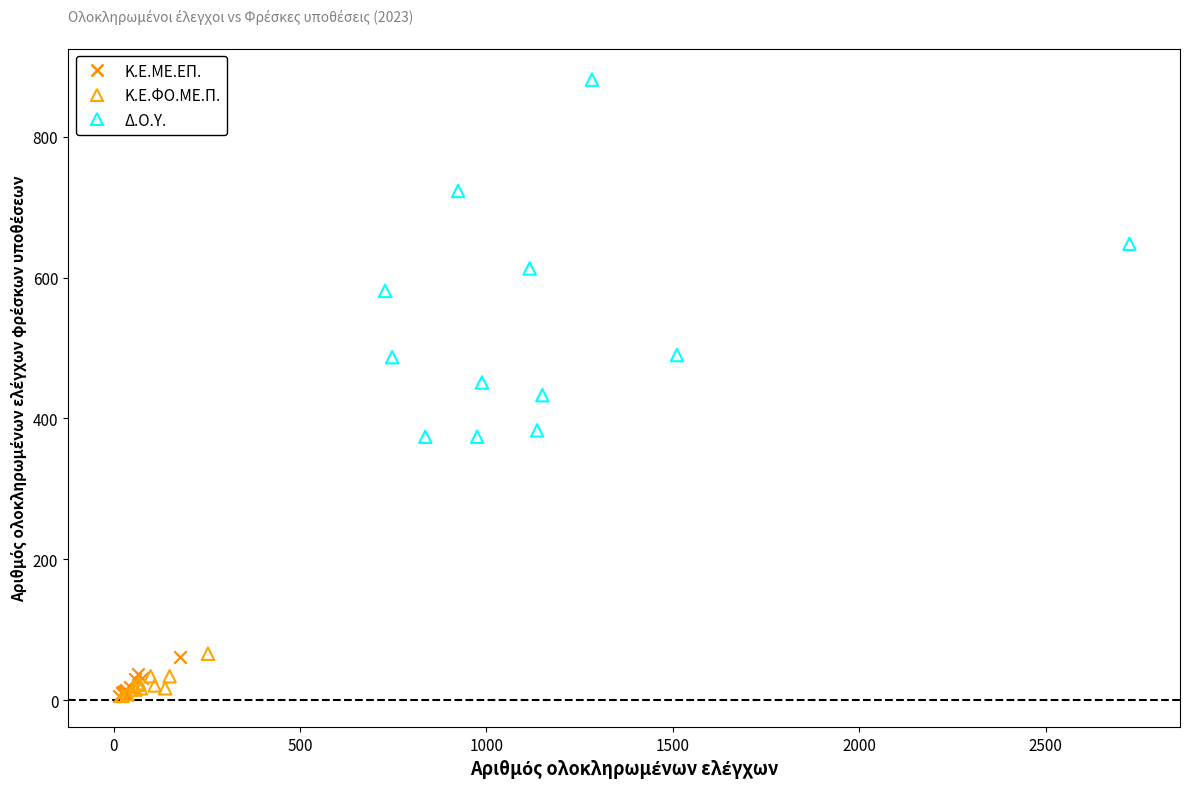

Which series has the widest spread of Y values?

Δ.Ο.Υ.